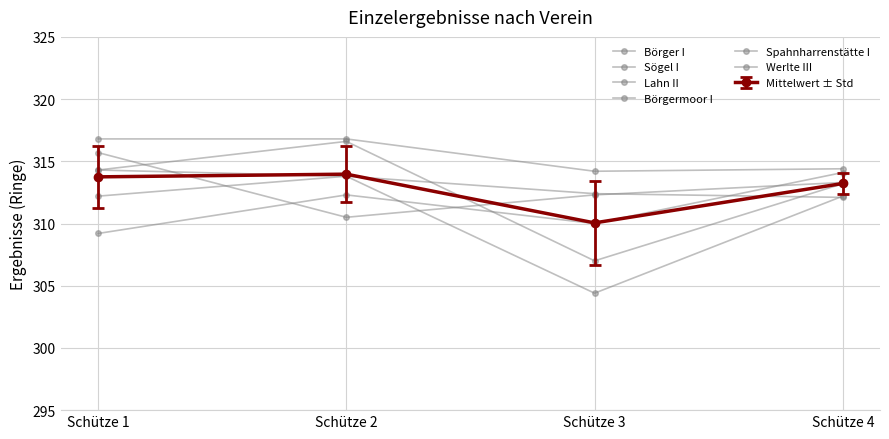

How many lines are shown in the chart?

7